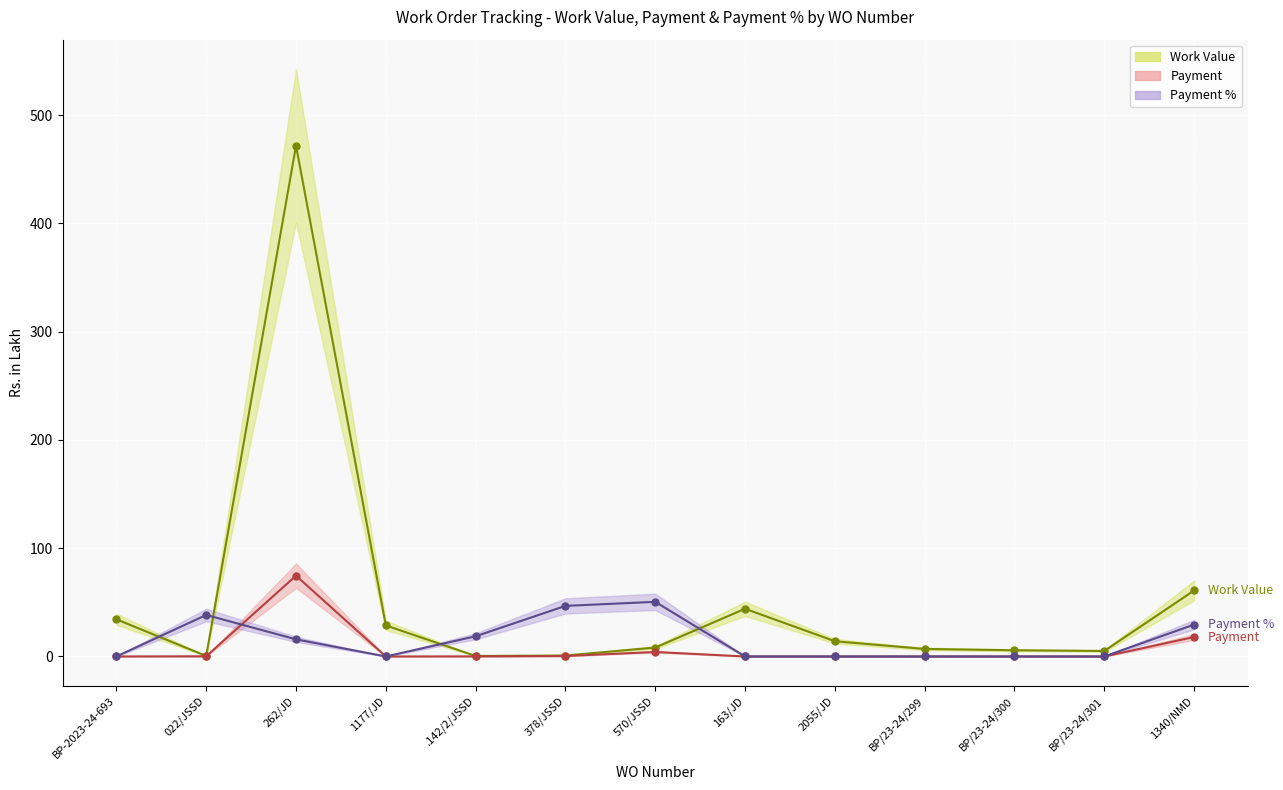

What is the maximum value shown in the chart?

471.8